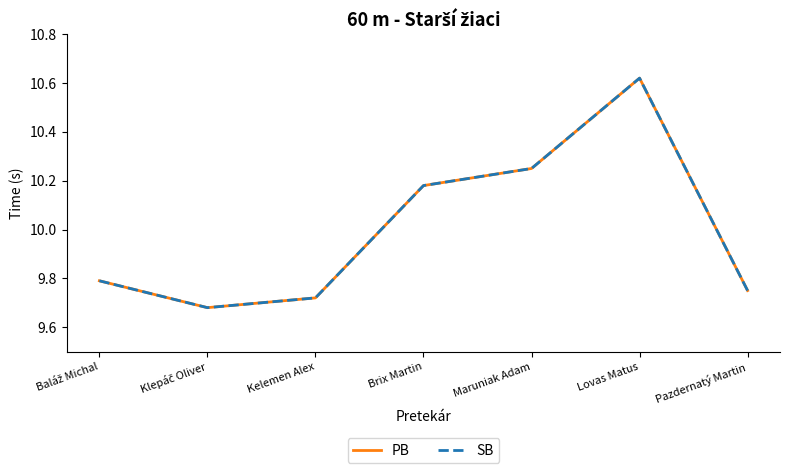

Does the chart display data point markers on the line(s)?

No